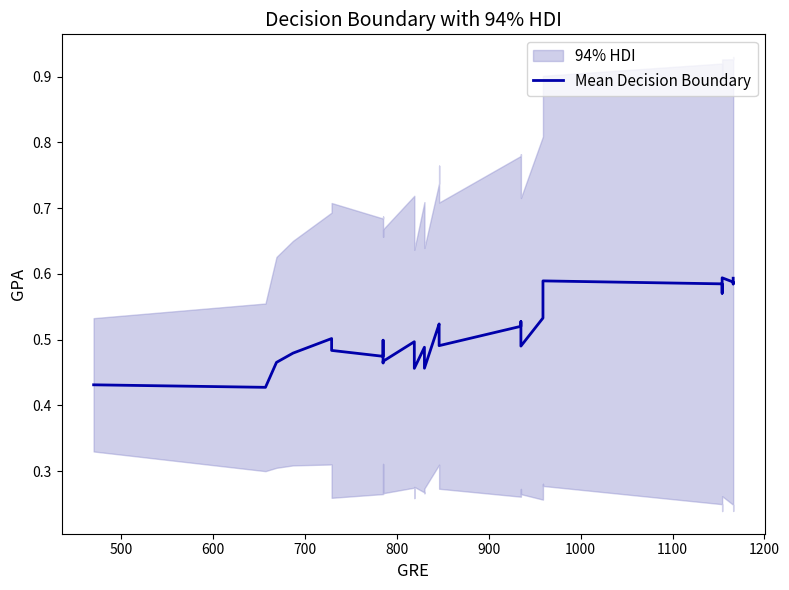

How many categories are shown in the chart?

32